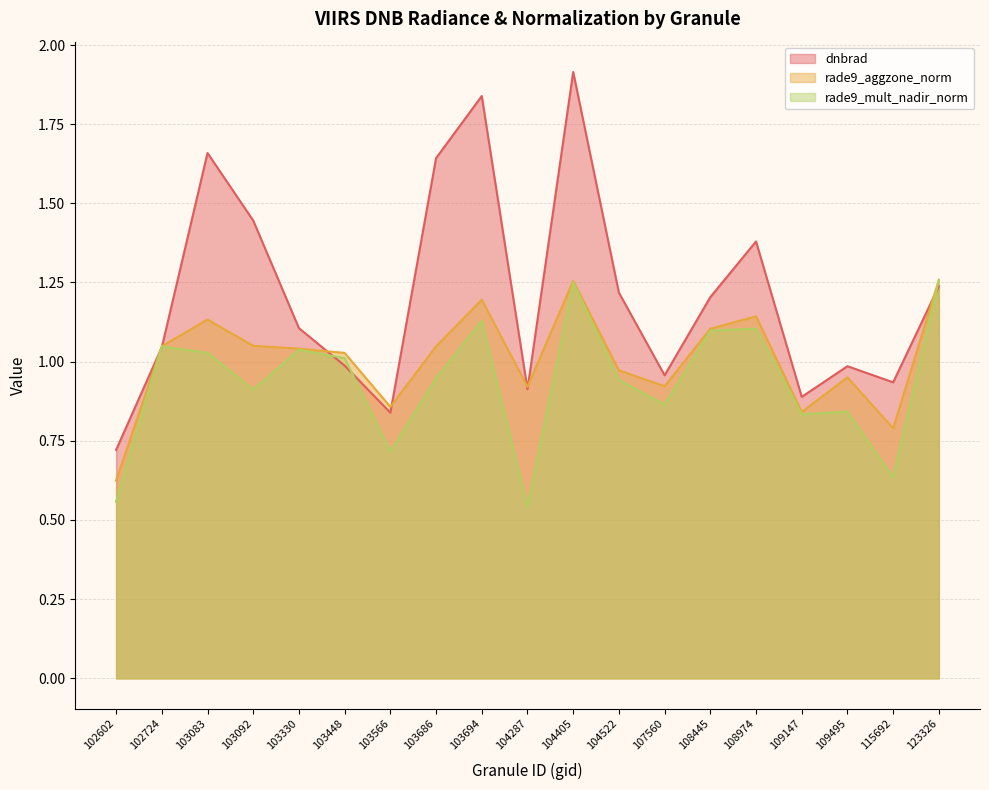

What is the difference between the maximum and minimum values in the rade9_mult_nadir_norm series?

0.7